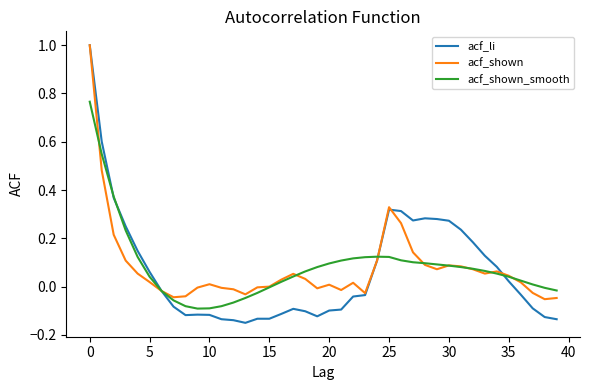

What is the greatest value displayed?

1.0